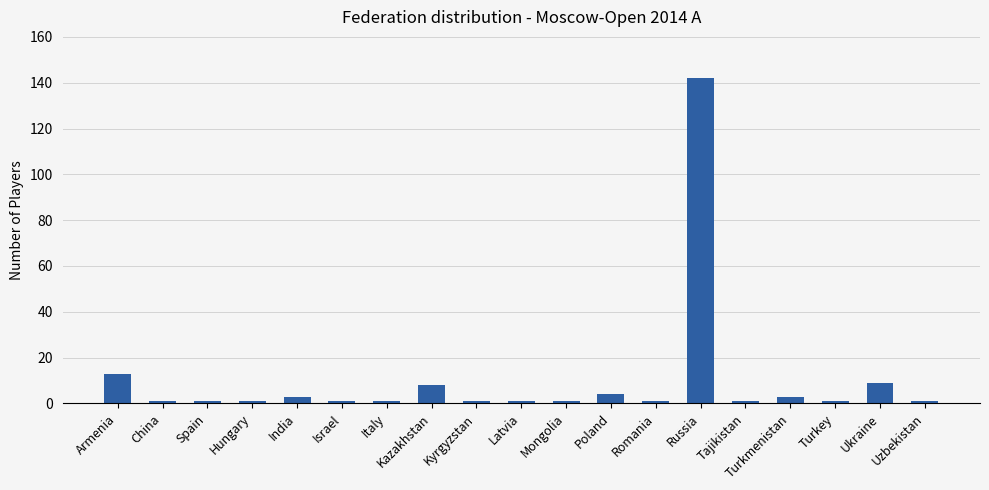

What is the difference between the second highest and minimum values?

12